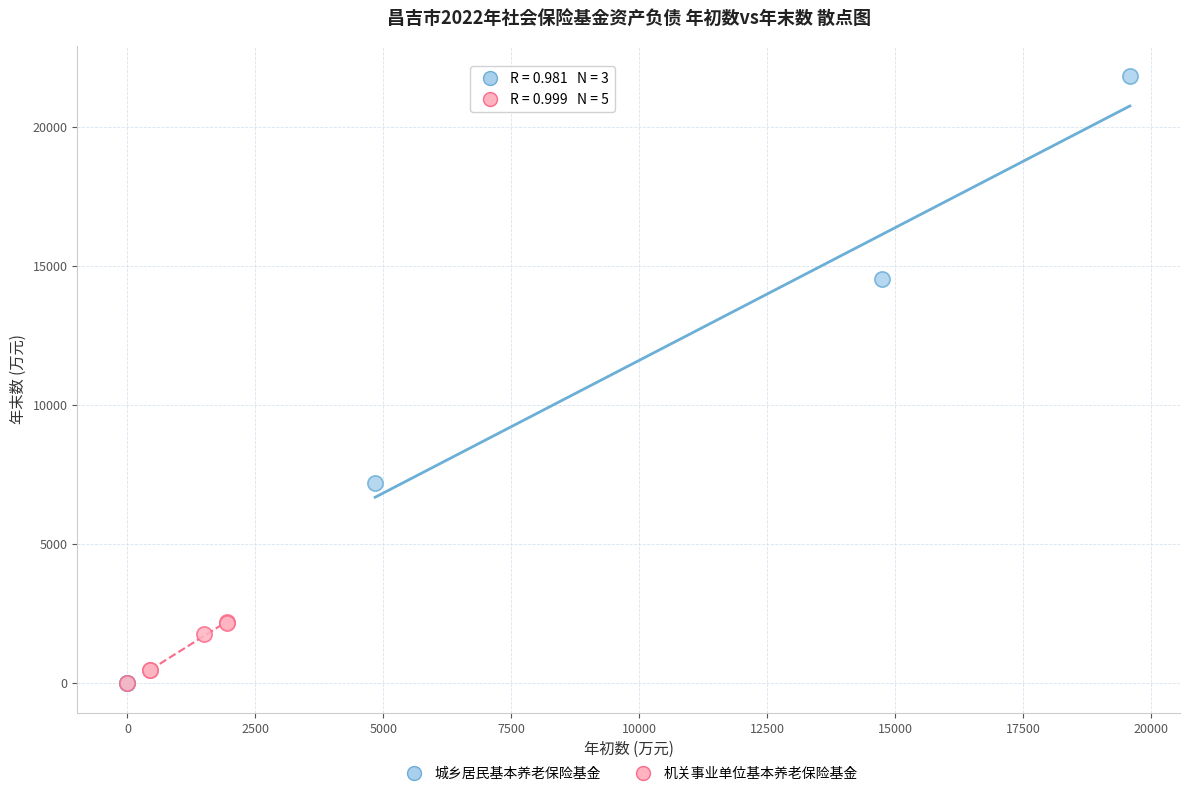

Which series contains the highest Y value?

城乡居民基本养老保险基金